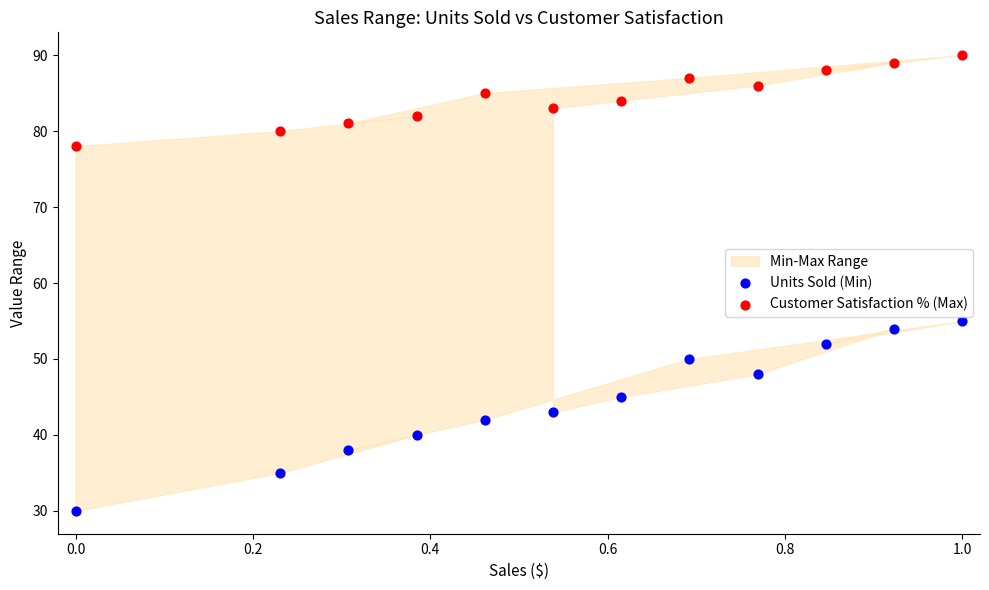

Across all data points, what is the range of Y values (max minus min)?

60